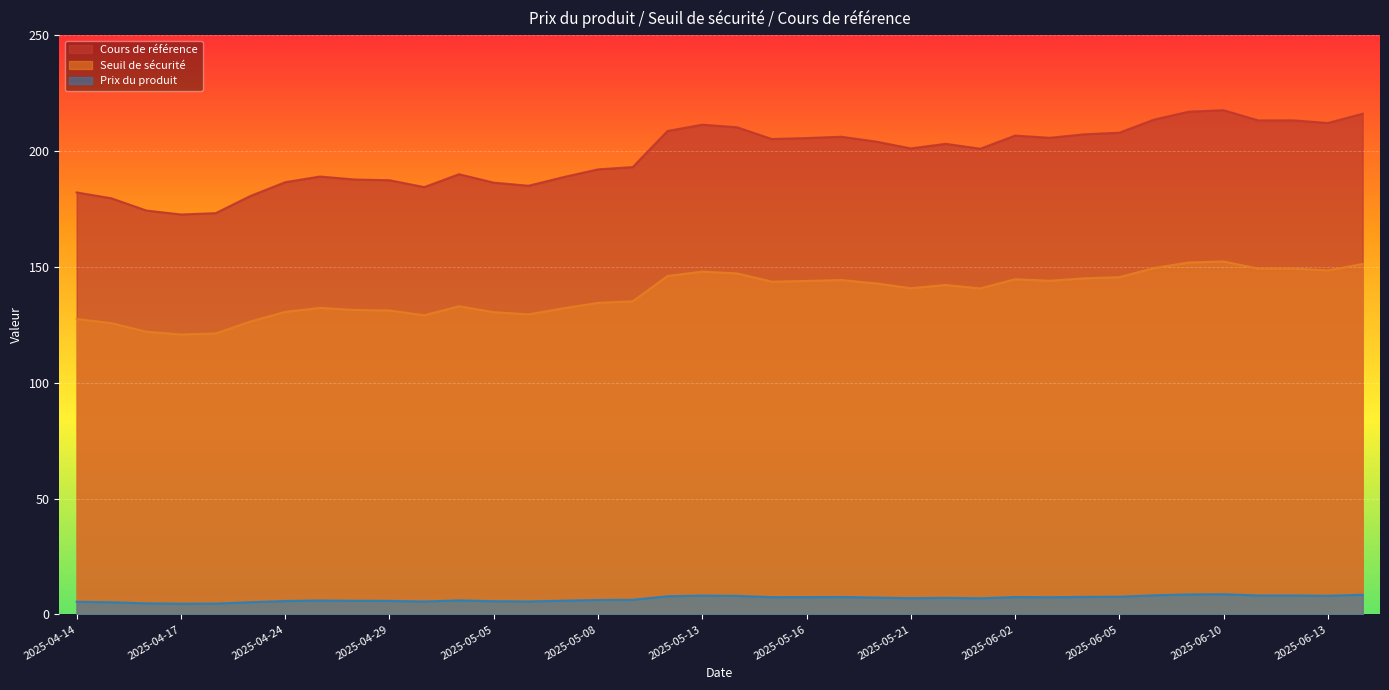

Between 2025-05-05 and 2025-06-09, which is larger?

2025-06-09